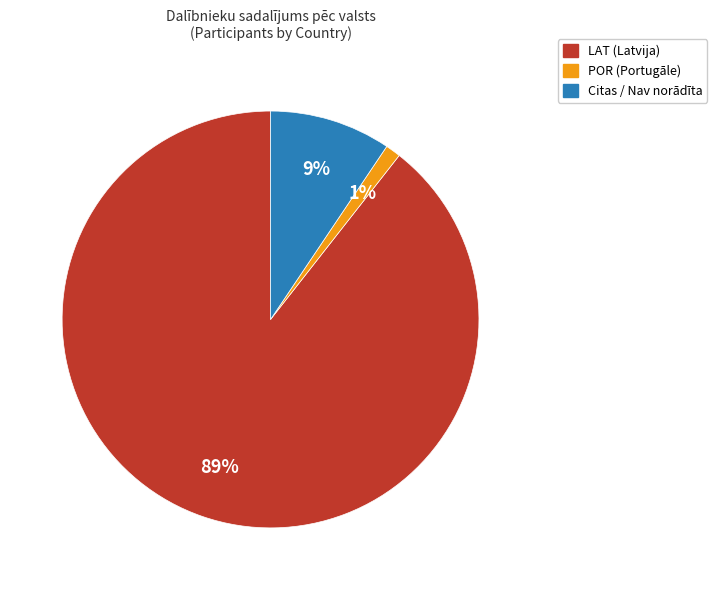

Does any single category account for the majority?

Yes